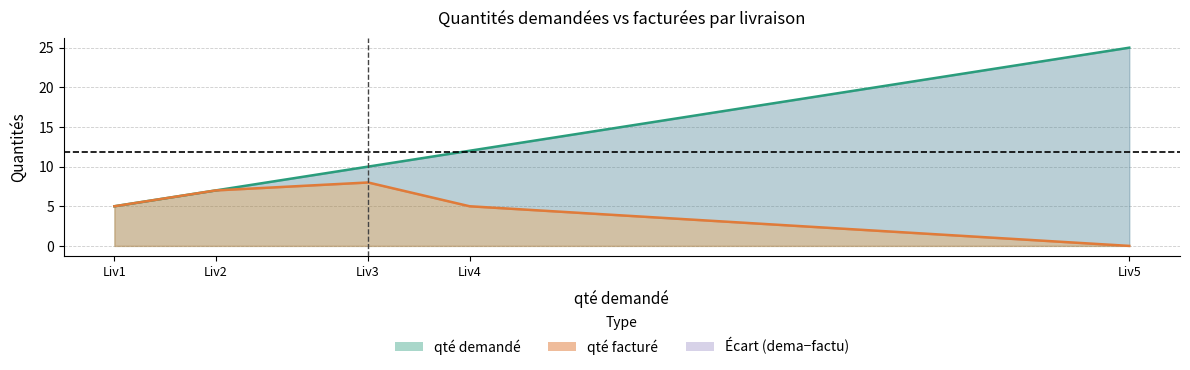

Where does the qté demandé series first go above 10?

12